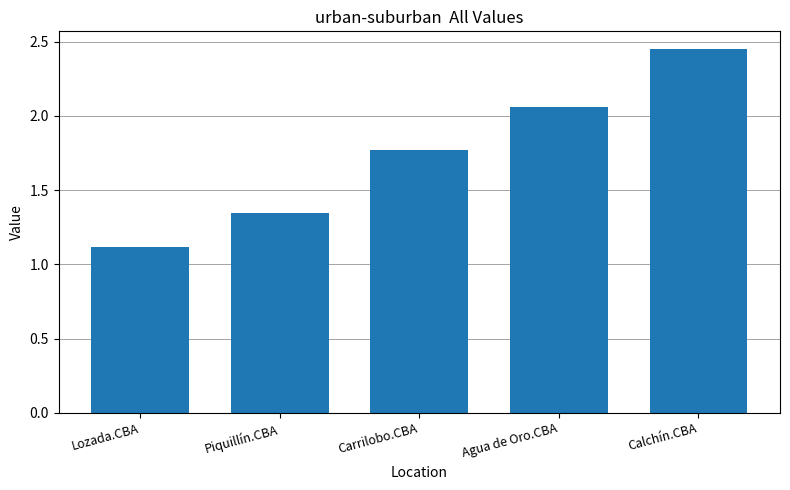

Which label corresponds to the smallest value in the chart?

Lozada.CBA